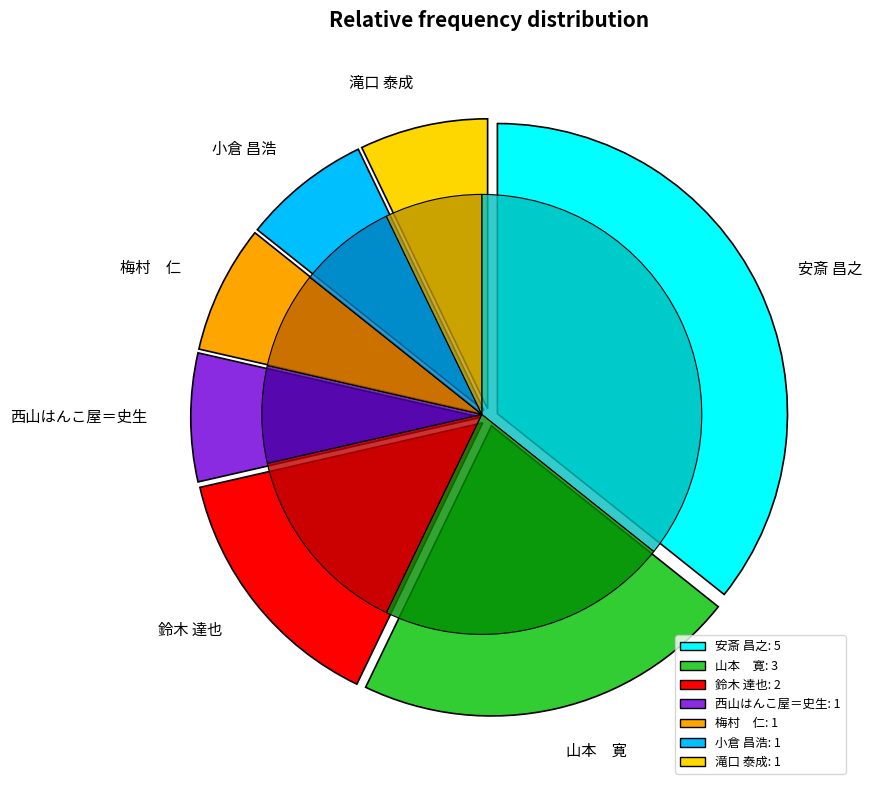

To the nearest percent, what portion does 滝口 泰成 represent?

7%